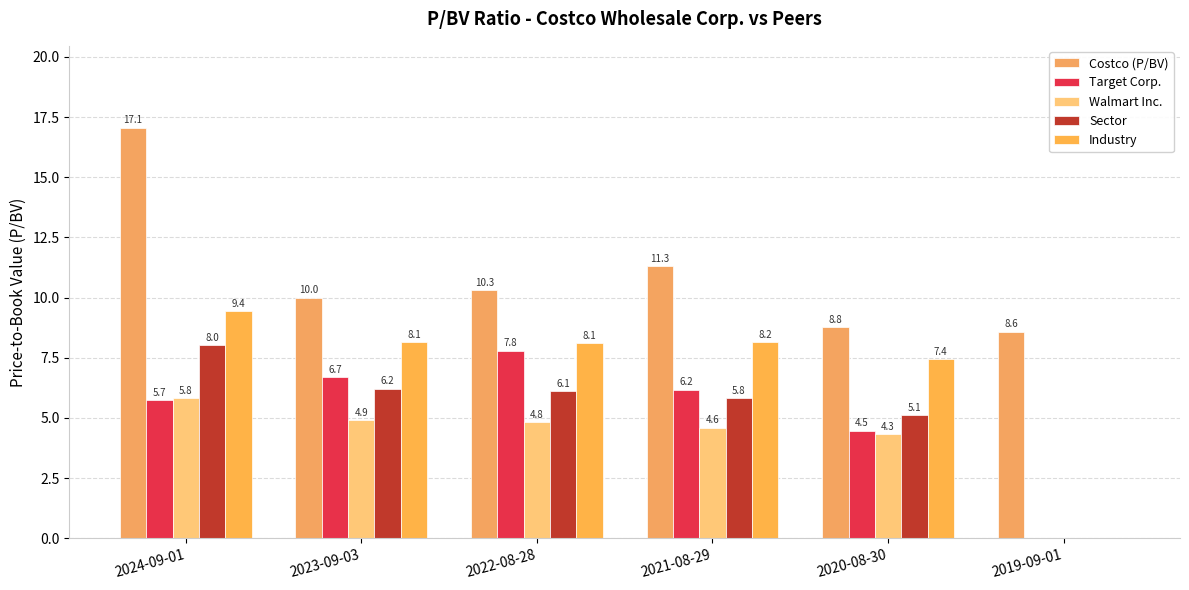

At which category is the sum across all series the highest?

2024-09-01